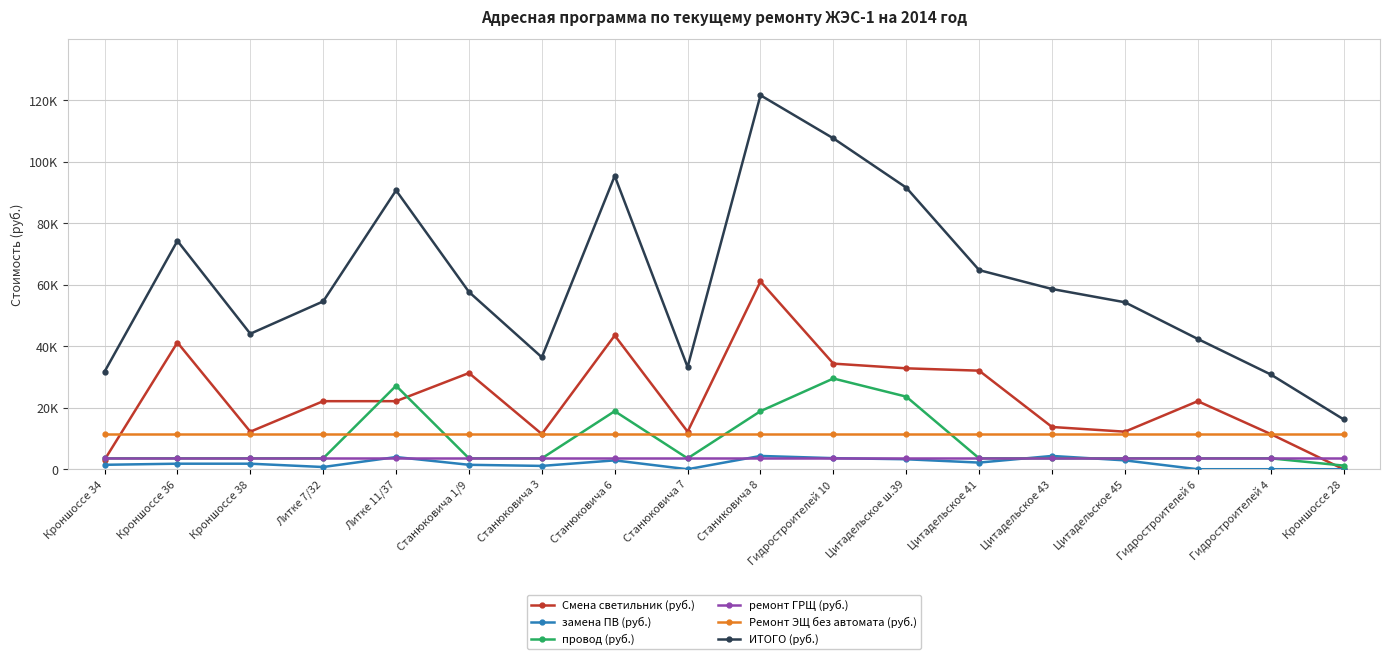

Reading left to right, what are all the values shown in this chart?

Смена светильник (руб.): Кроншоссе 34=3052	Кроншоссе 36=41202	Кроншоссе 38=12208	Литке 7/32=22127	Литке 11/37=22127	Станюковича 1/9=31283	Станюковича 3=11445	Станюковича 6=43491	Станюковича 7=12208	Станиковича 8=61040	Гидростроителей 10=34335	Цитадельское ш.39=32809	Цитадельское 41=32046	Цитадельское 43=13734	Цитадельское 45=12208	Гидростроителей 6=22127	Гидростроителей 4=11445	Кроншоссе 28=0
замена ПВ (руб.): Кроншоссе 34=1440	Кроншоссе 36=1800	Кроншоссе 38=1800	Литке 7/32=720	Литке 11/37=3960	Станюковича 1/9=1440	Станюковича 3=1080	Станюковича 6=2880	Станюковича 7=0	Станиковича 8=4320	Гидростроителей 10=3600	Цитадельское ш.39=3240	Цитадельское 41=2160	Цитадельское 43=4320	Цитадельское 45=2880	Гидростроителей 6=0	Гидростроителей 4=0	Кроншоссе 28=0
провод (руб.): Кроншоссе 34=3540	Кроншоссе 36=3540	Кроншоссе 38=3540	Литке 7/32=3540	Литке 11/37=27140	Станюковича 1/9=3540	Станюковича 3=3540	Станюковича 6=18880	Станюковича 7=3540	Станиковича 8=18880	Гидростроителей 10=29500	Цитадельское ш.39=23600	Цитадельское 41=3540	Цитадельское 43=3540	Цитадельское 45=3540	Гидростроителей 6=3540	Гидростроителей 4=3540	Кроншоссе 28=1180
ремонт ГРЩ (руб.): Кроншоссе 34=3504	Кроншоссе 36=3504	Кроншоссе 38=3504	Литке 7/32=3504	Литке 11/37=3504	Станюковича 1/9=3504	Станюковича 3=3504	Станюковича 6=3504	Станюковича 7=3504	Станиковича 8=3504	Гидростроителей 10=3504	Цитадельское ш.39=3504	Цитадельское 41=3504	Цитадельское 43=3504	Цитадельское 45=3504	Гидростроителей 6=3504	Гидростроителей 4=3504	Кроншоссе 28=3504
Ремонт ЭЩ без автомата (руб.): Кроншоссе 34=11430	Кроншоссе 36=11430	Кроншоссе 38=11430	Литке 7/32=11430	Литке 11/37=11430	Станюковича 1/9=11430	Станюковича 3=11430	Станюковича 6=11430	Станюковича 7=11430	Станиковича 8=11430	Гидростроителей 10=11430	Цитадельское ш.39=11430	Цитадельское 41=11430	Цитадельское 43=11430	Цитадельское 45=11430	Гидростроителей 6=11430	Гидростроителей 4=11430	Кроншоссе 28=11430
ИТОГО (руб.): Кроншоссе 34=31712	Кроншоссе 36=74252	Кроншоссе 38=44050	Литке 7/32=54570	Литке 11/37=90671	Станюковича 1/9=57635	Станюковича 3=36405	Станюковича 6=95361	Станюковича 7=33217	Станиковича 8=121589	Гидростроителей 10=107576	Цитадельское ш.39=91560	Цитадельское 41=64737	Цитадельское 43=58598	Цитадельское 45=54284	Гидростроителей 6=42356	Гидростроителей 4=30822	Кроншоссе 28=16220